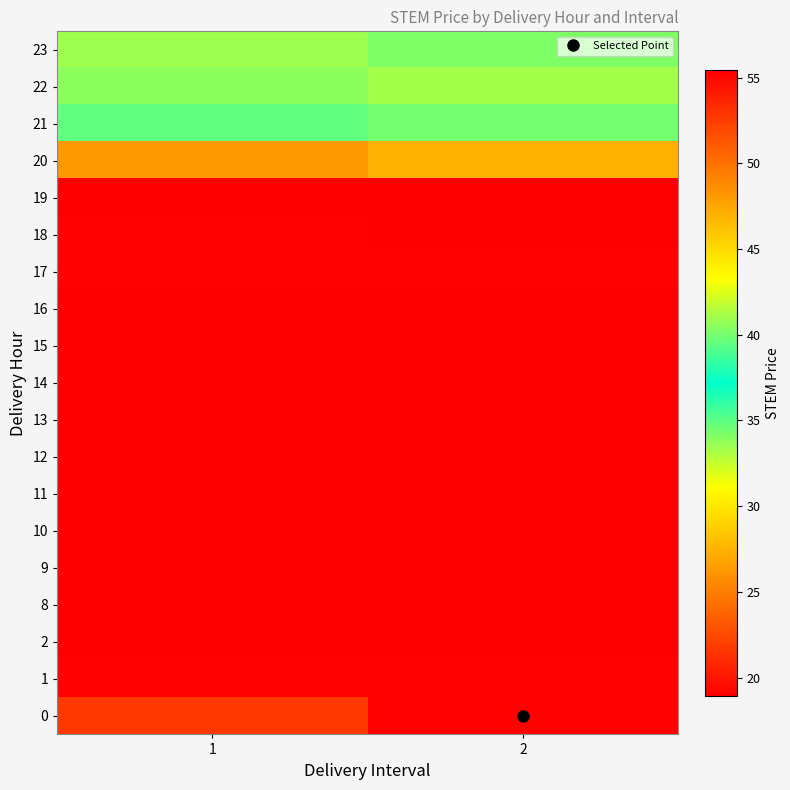

Reading left to right, what are all the values shown in this chart?

0: 1=21.7	2=19.1
1: 1=19.1	2=19.1
2: 1=19.0	2=18.9
8: 1=55.4	2=55.4
9: 1=55.4	2=55.4
10: 1=55.4	2=55.4
11: 1=55.4	2=55.4
12: 1=55.4	2=55.4
13: 1=55.4	2=55.4
14: 1=55.4	2=55.4
15: 1=55.4	2=55.4
16: 1=55.4	2=55.4
17: 1=55.3	2=55.3
18: 1=55.4	2=55.4
19: 1=55.4	2=55.4
20: 1=48.2	2=47.0
21: 1=39.5	2=40.0
22: 1=40.5	2=41.1
23: 1=41.0	2=34.2